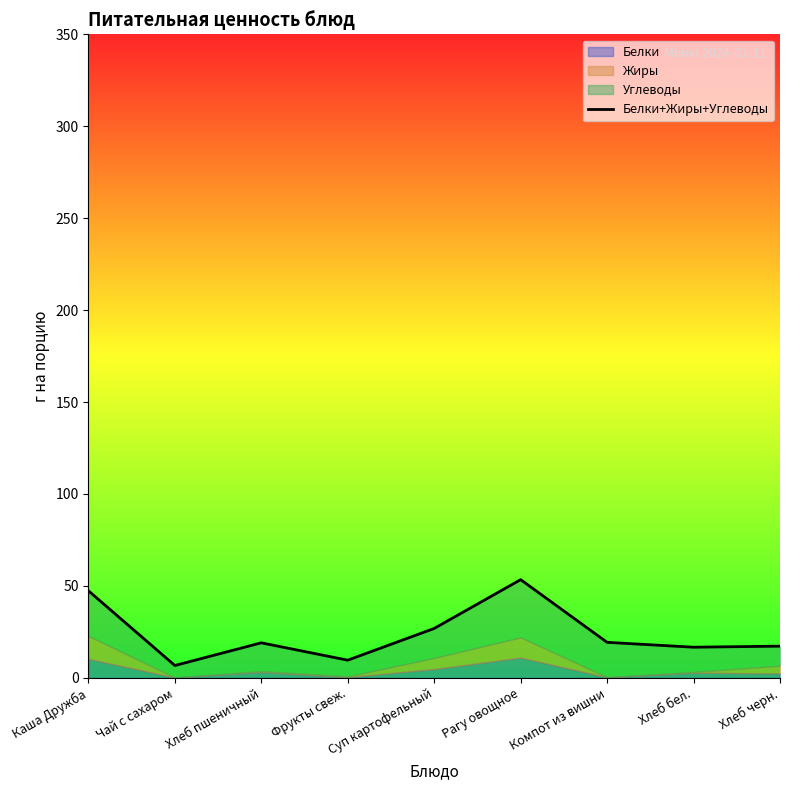

How many points are higher than both their immediate neighbors (excluding endpoints)?

2